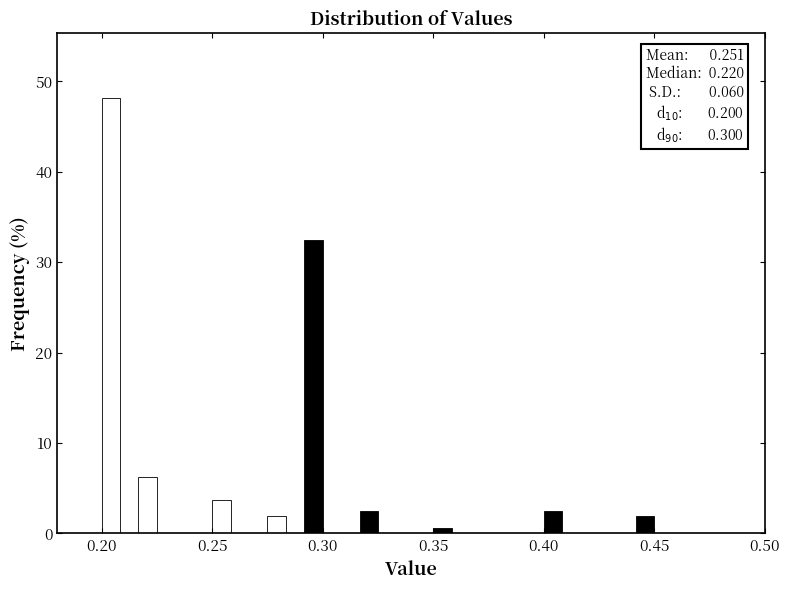

Read against the x-axis, roughly where is the centre of the tallest bar?

0.205